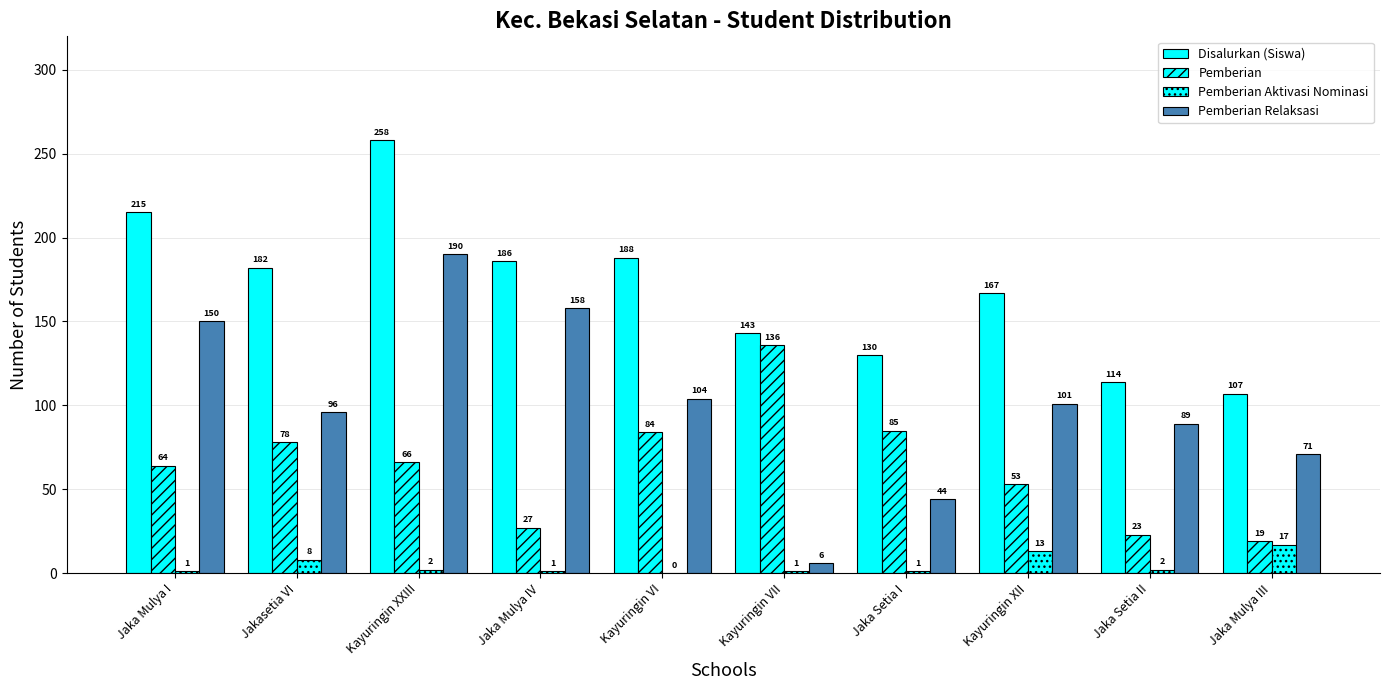

How many groups of bars are there?

10